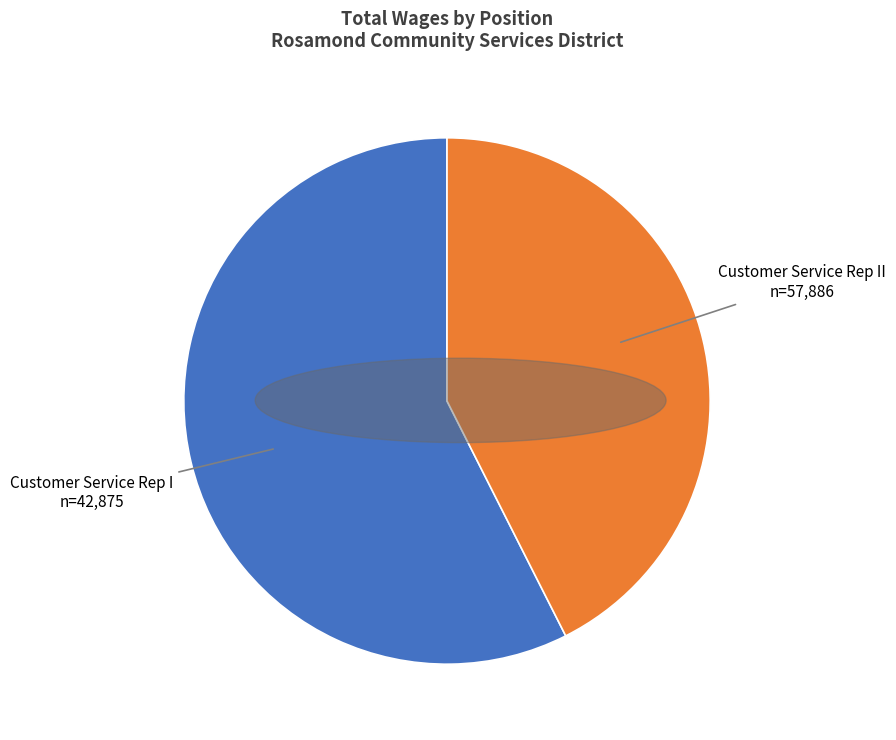

Between Customer Service Rep I and Customer Service Rep II, which is larger?

Customer Service Rep II